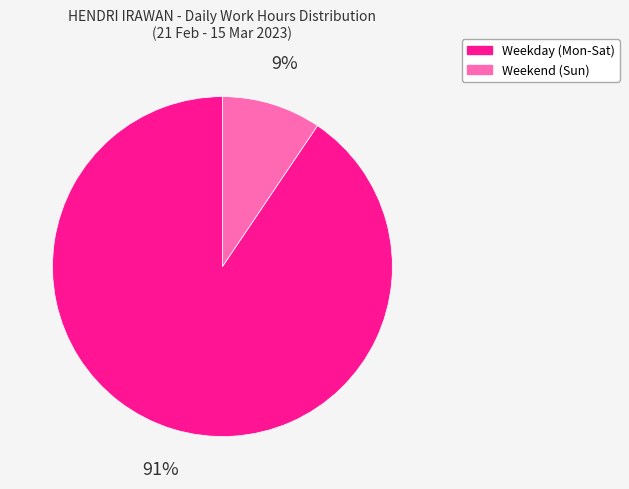

How many slices are in this pie chart?

2